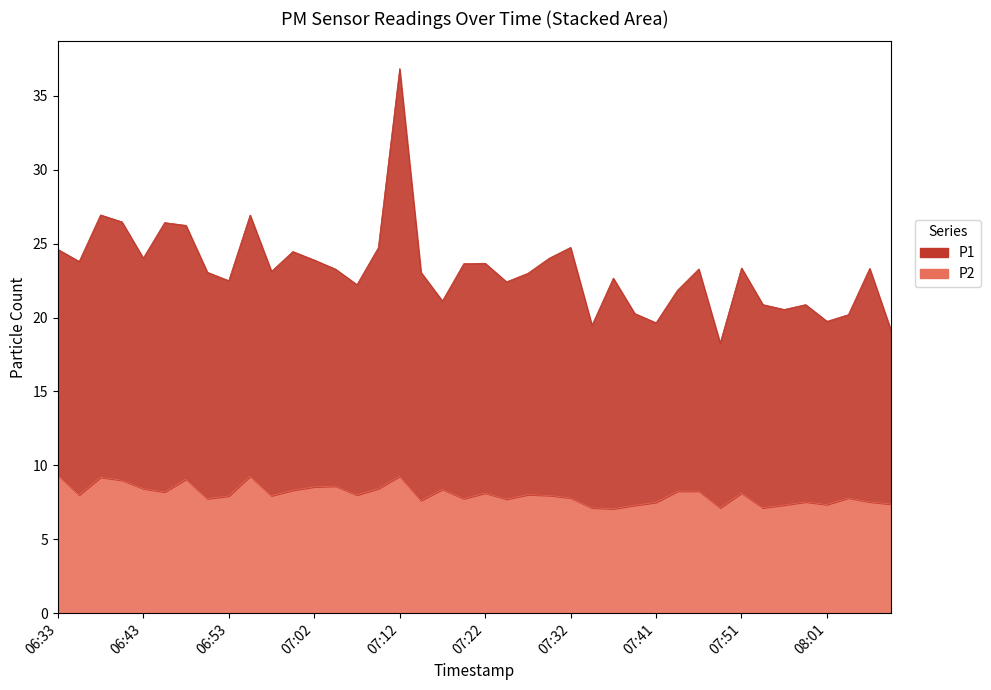

What is the value of the P2 point at the 7th from the left?

9.1